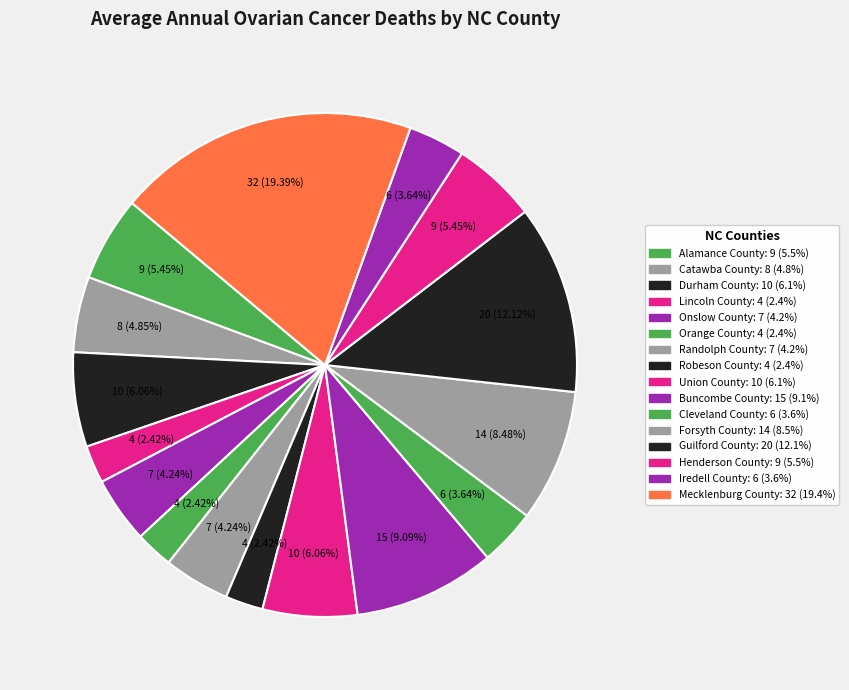

How many segments does this pie chart have?

16